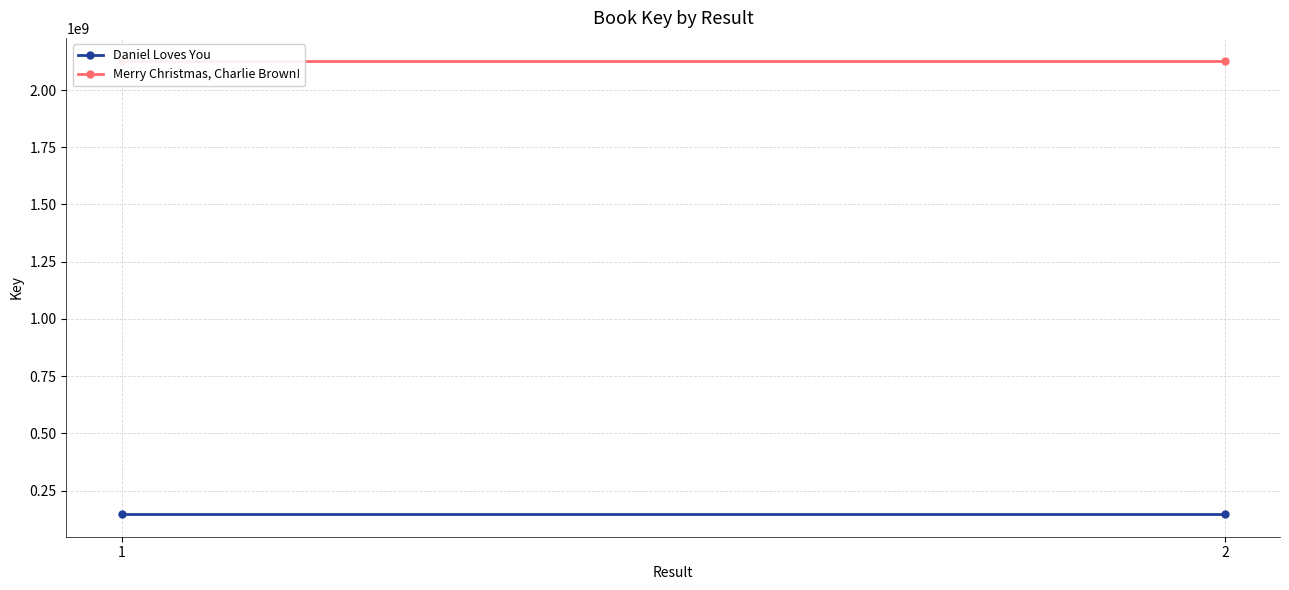

What is the maximum value for Merry Christmas, Charlie Brown!?

2128867438